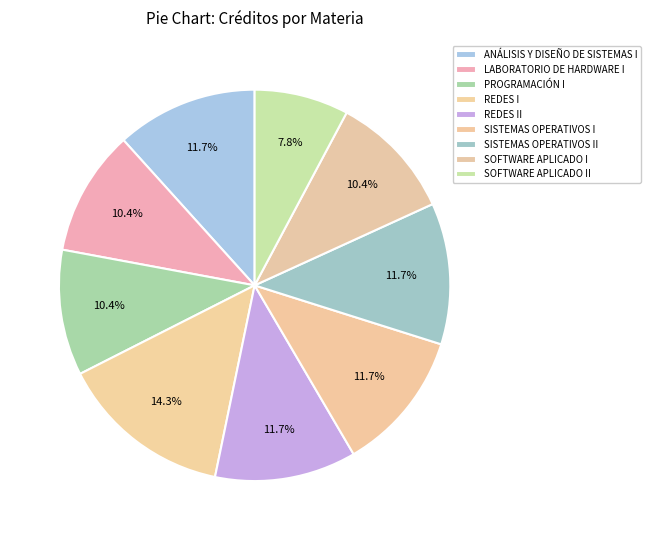

Is it true that REDES I is 14% of the pie?

True